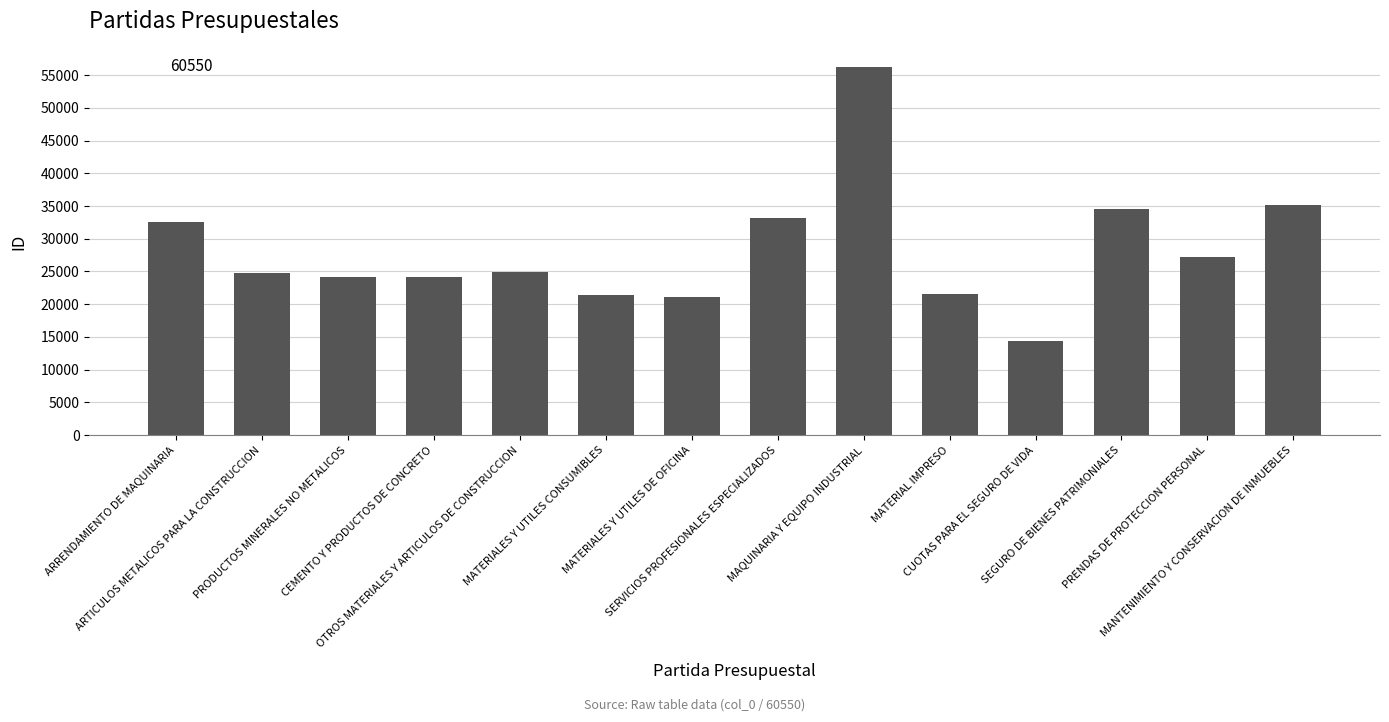

What is the maximum value shown in the chart?

56201